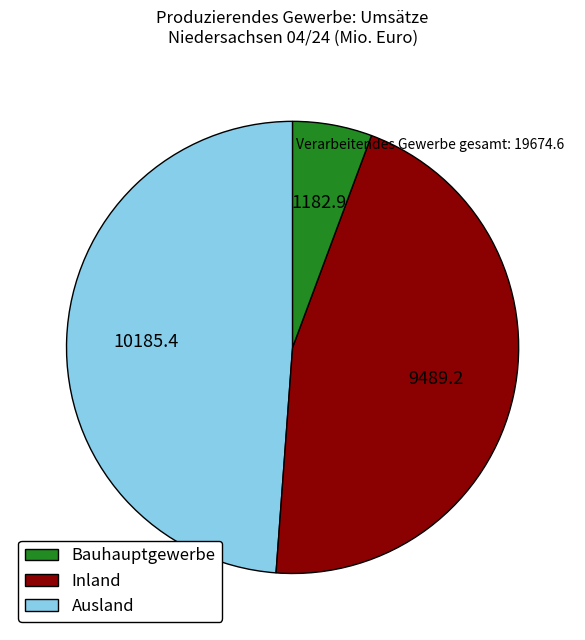

Rank the categories by value from lowest to highest.

Ausland, Inland, Bauhauptgewerbe